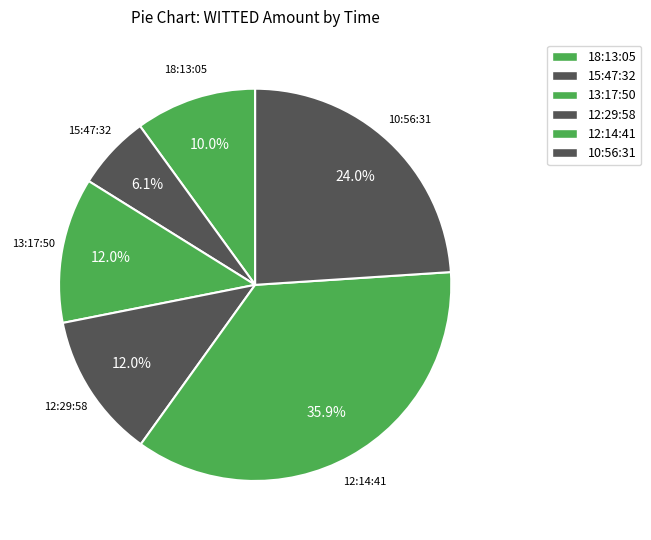

How many segments does this pie chart have?

6